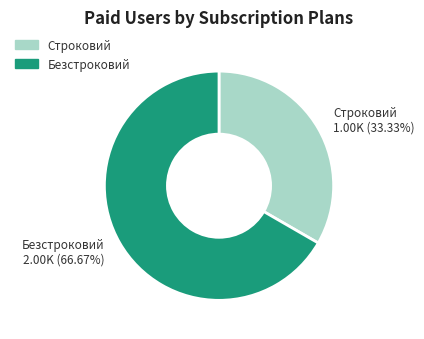

Which category has the biggest portion of the pie?

Безстроковий